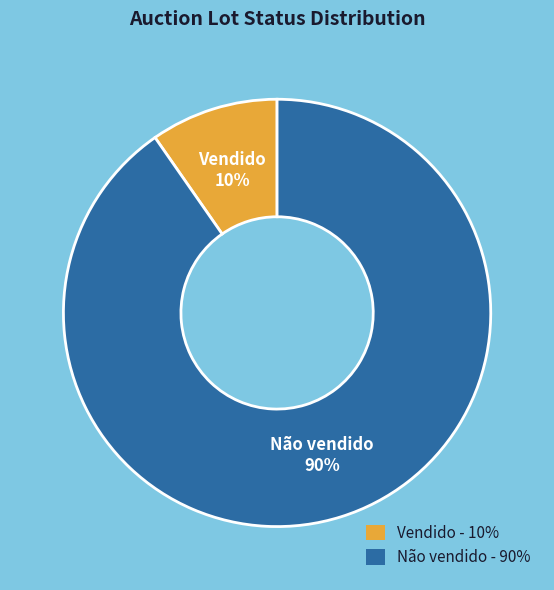

To the nearest percent, what is the average slice percentage?

50%